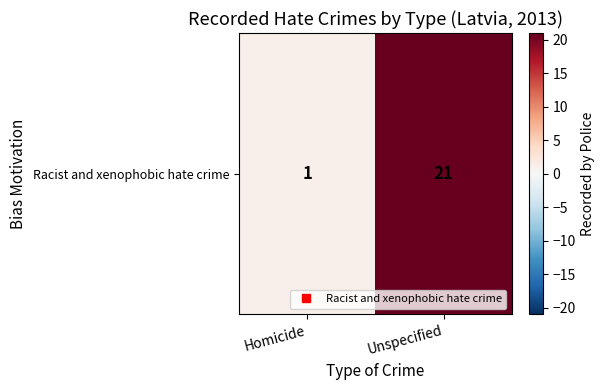

What is the change in value from Homicide to Unspecified?

+20